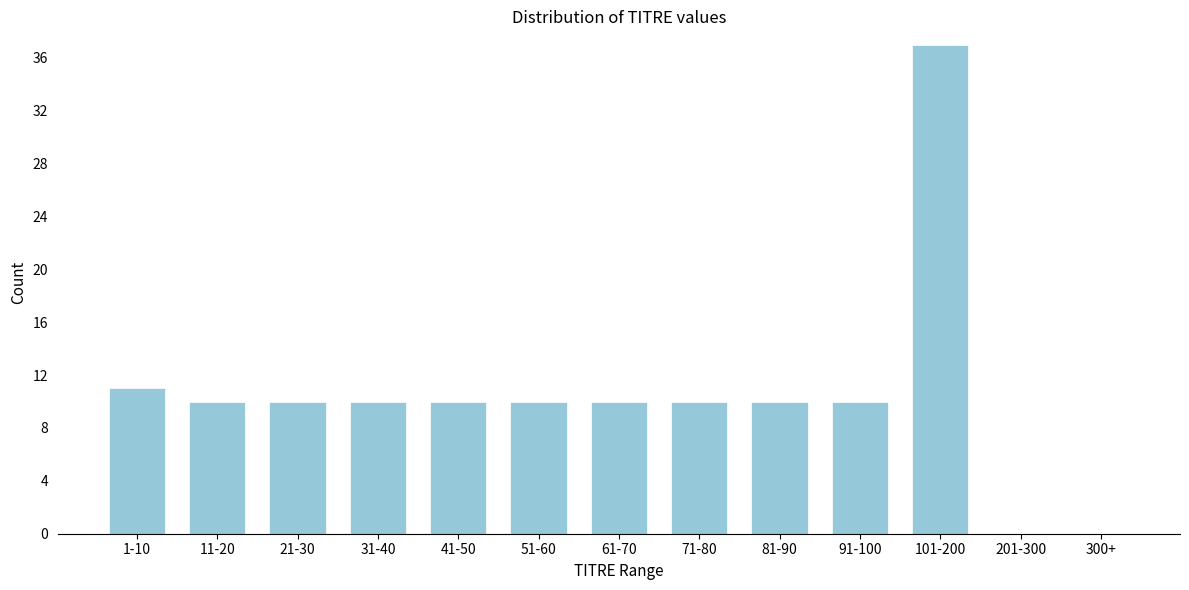

Reading left to right, transcribe all the data shown in this chart.

1-10=11	11-20=10	21-30=10	31-40=10	41-50=10	51-60=10	61-70=10	71-80=10	81-90=10	91-100=10	101-200=37	201-300=0	300+=0